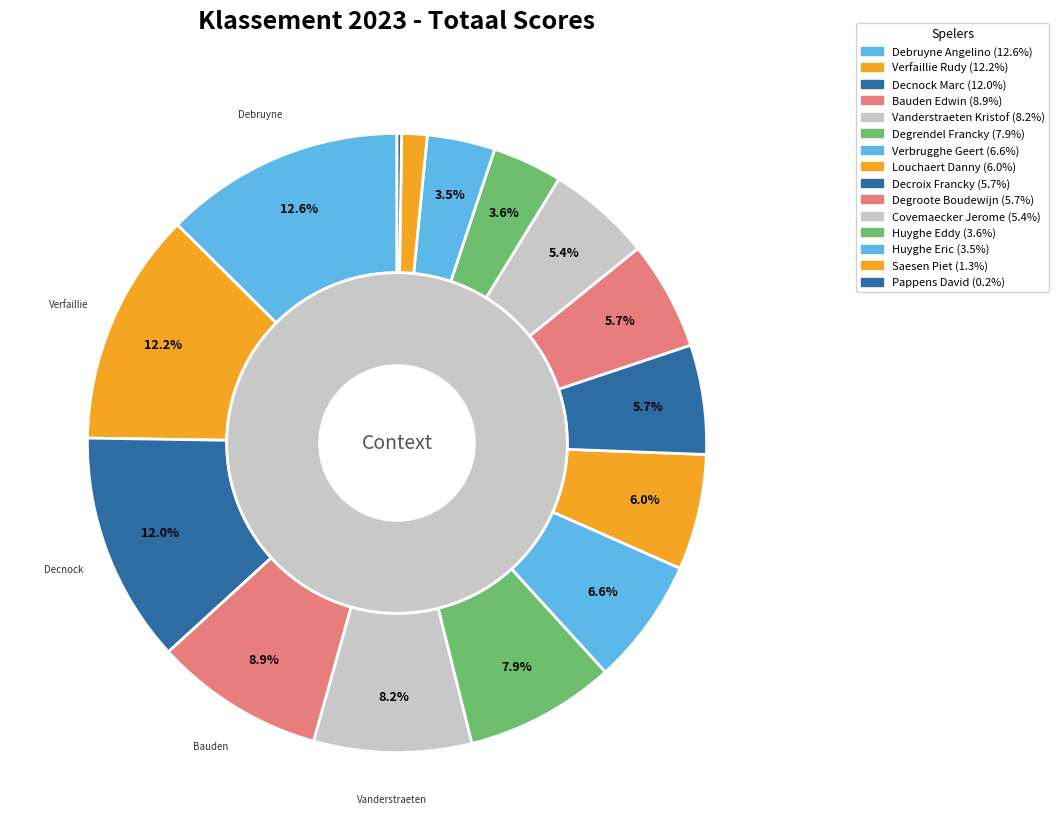

How much of the chart is everything except Verbrugghe Geert?

93.4%